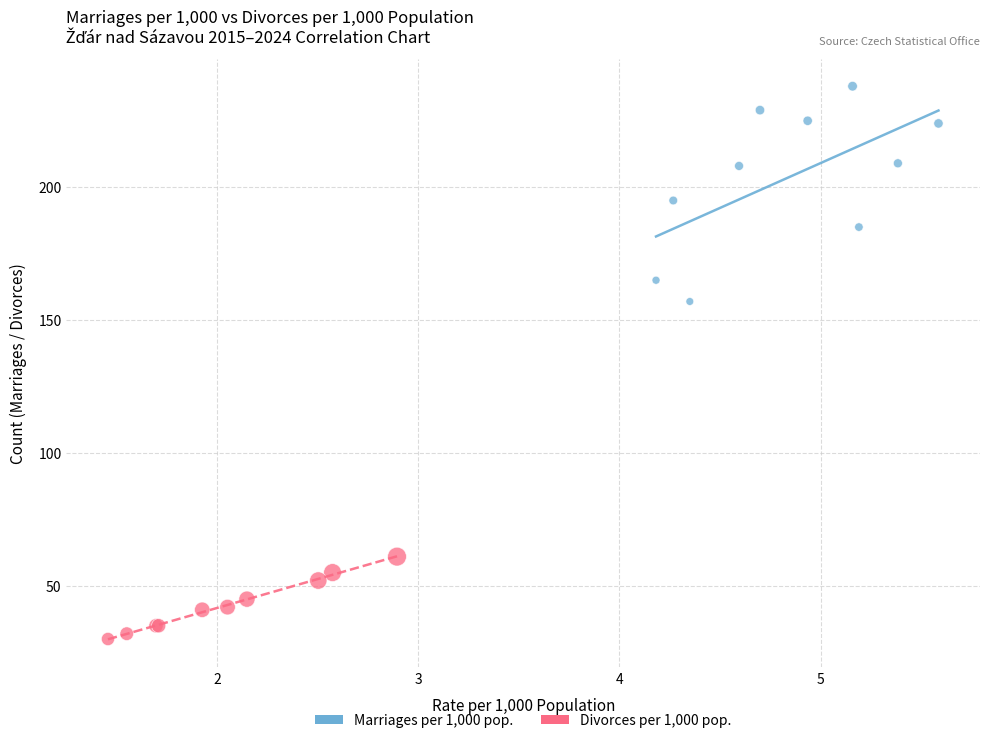

Which series reaches the minimum Y coordinate?

Divorces per 1,000 pop.